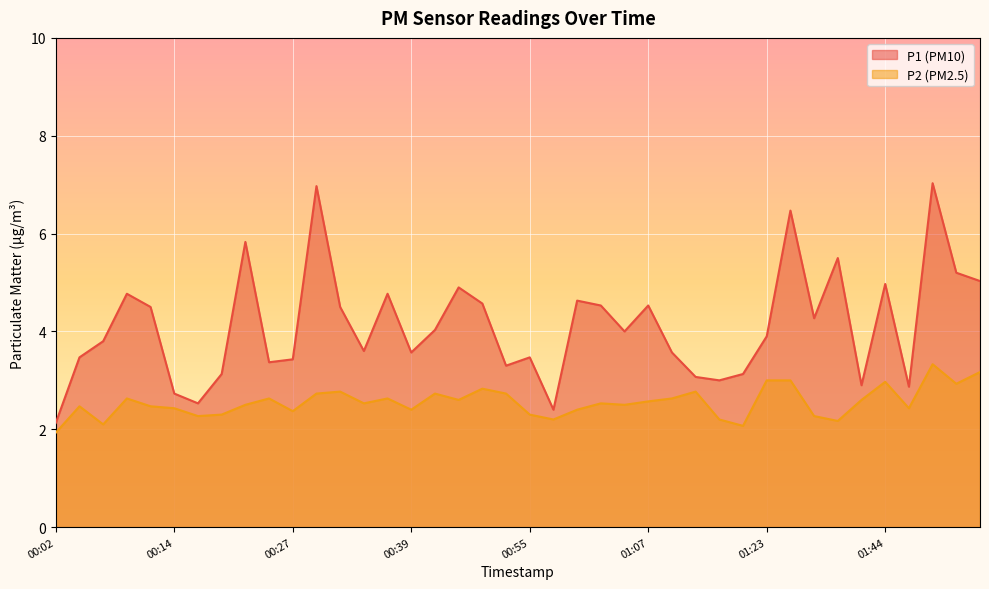

What is the label of the 36th point from the right?

00:12